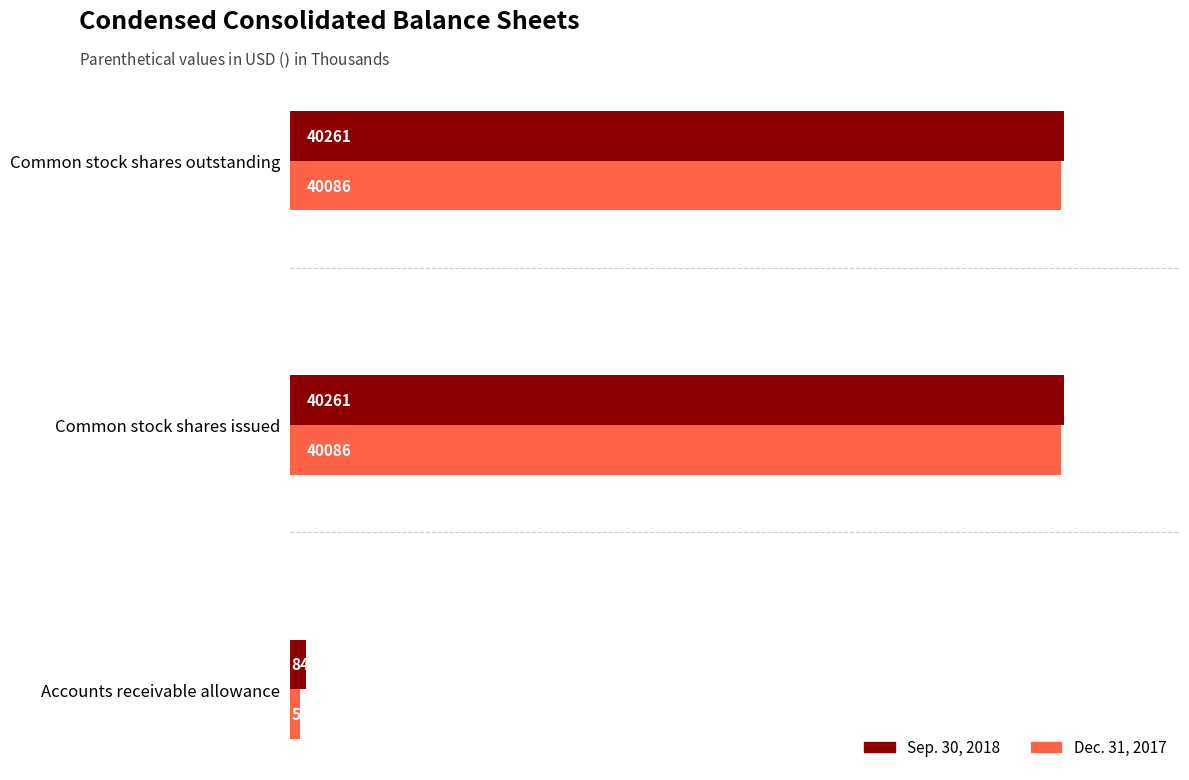

Which series has the largest total across all categories?

Sep. 30, 2018